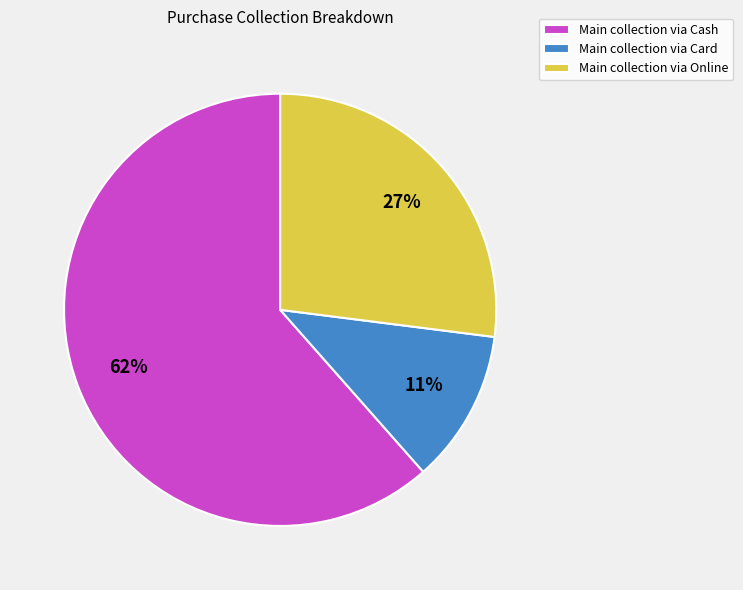

Between Main collection via Card and Main collection via Online, which is larger?

Main collection via Online